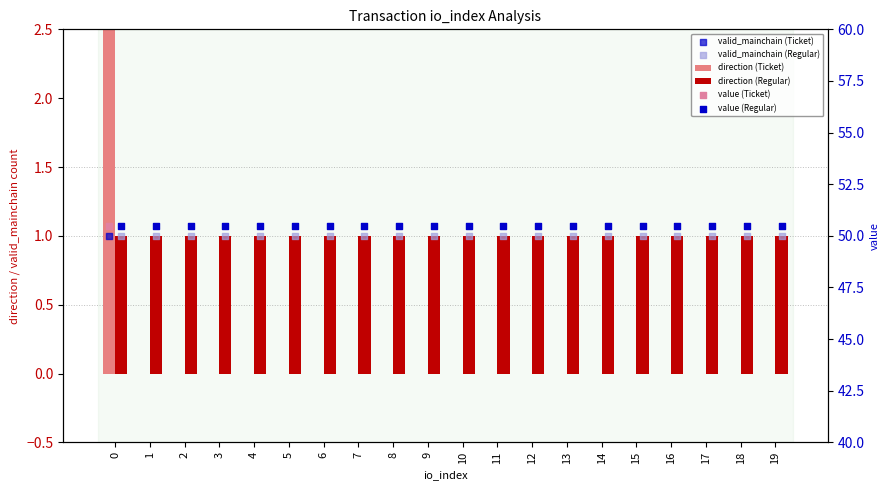

Which series reaches the minimum Y coordinate?

direction (Ticket)